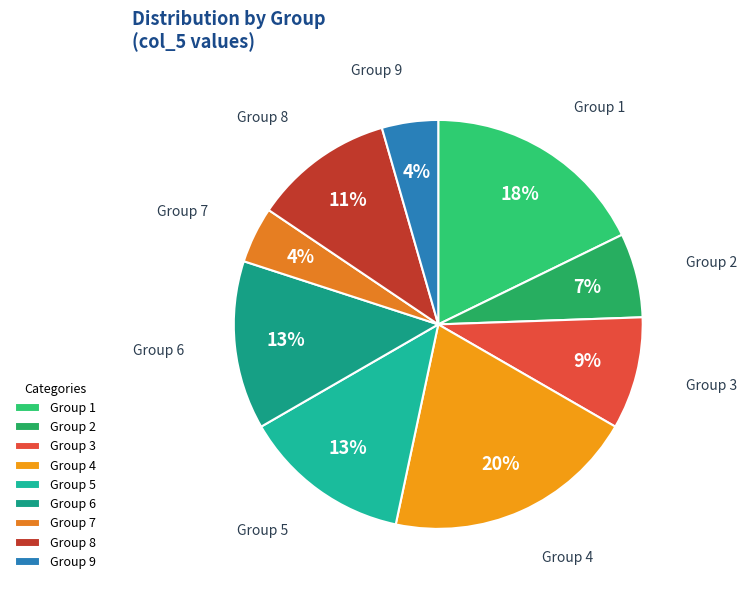

Which category has the biggest portion of the pie?

Group 4